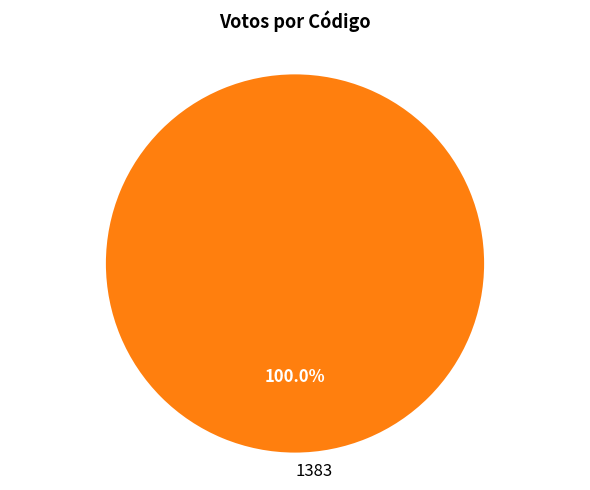

Does 1383 represent more than half of the total?

Yes